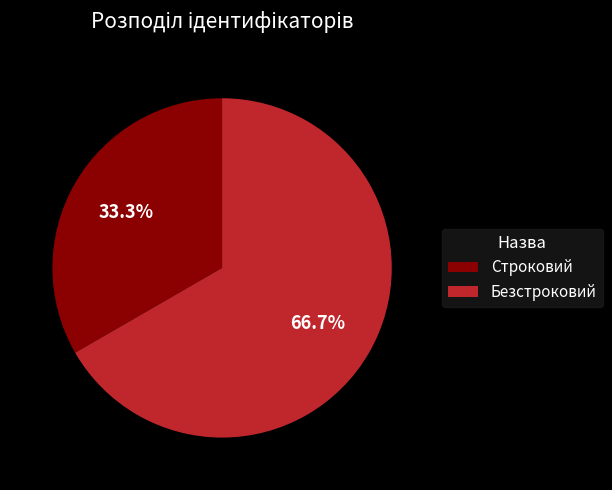

The Безстроковий slice represents 75% of the pie. True or false?

False